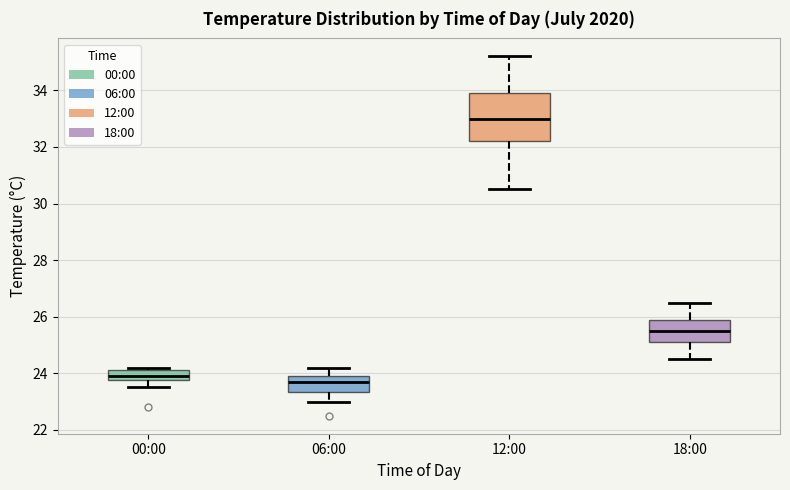

Where does the median line of the box for 12:00 sit on the y-axis? The values are not printed on the chart, so give them approximately, as read against the axis.

33.0